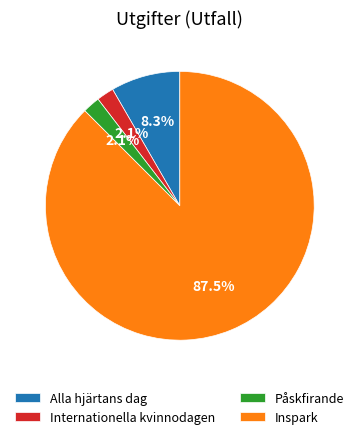

To the nearest percent, what is the combined percentage of Alla hjärtans dag and Påskfirande?

10%